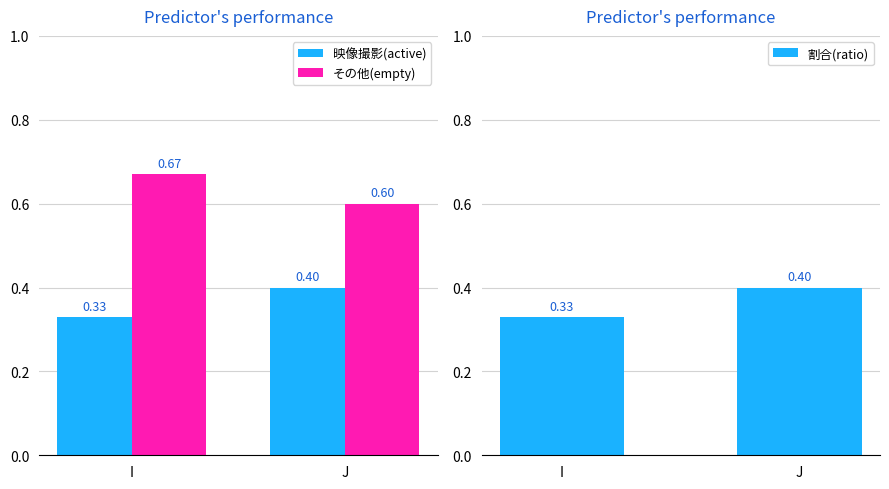

Which series changed the most between I and J?

その他(empty)